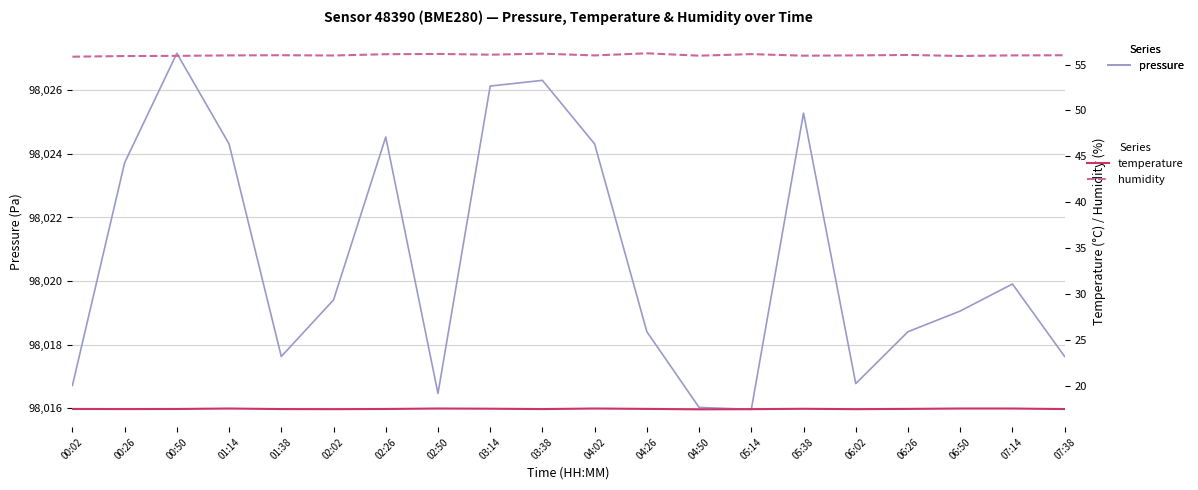

Does the chart have visible grid lines?

Yes